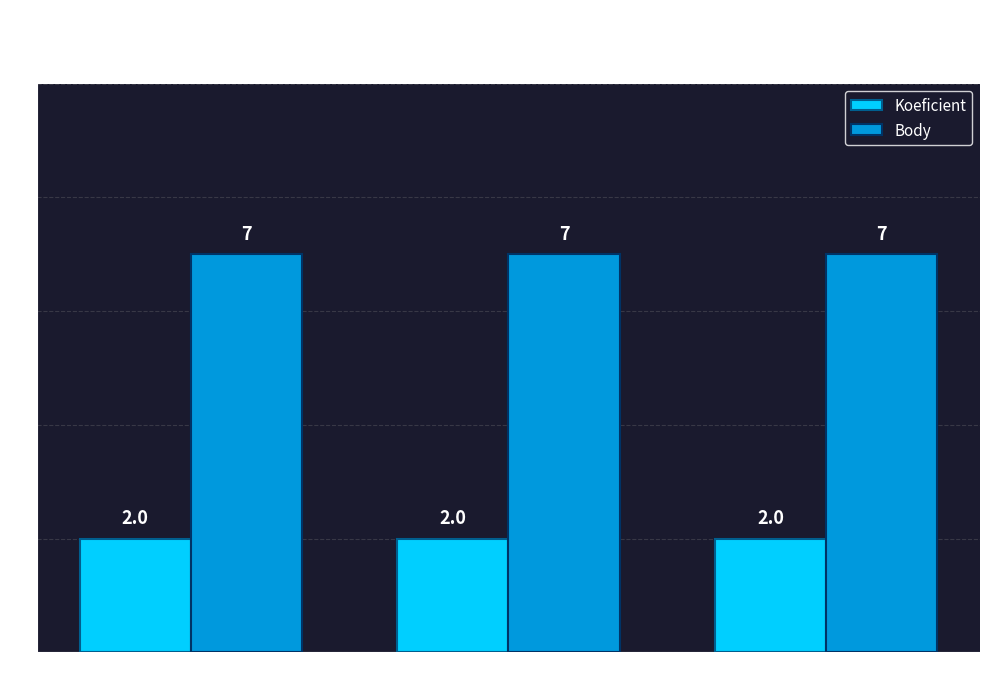

The Koeficient series shows 2 at 202009. True or false?

True